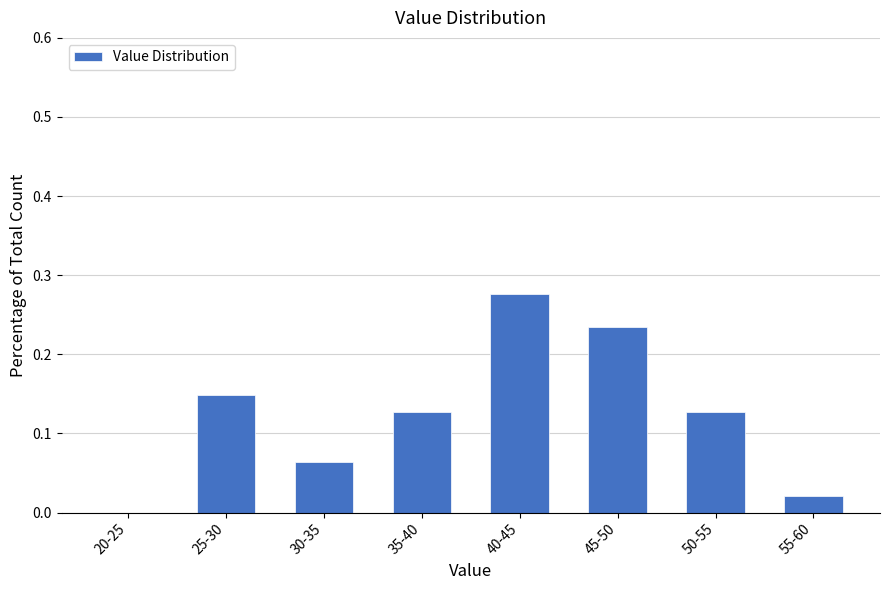

The value at 40-45 is 0.1. True or false?

False